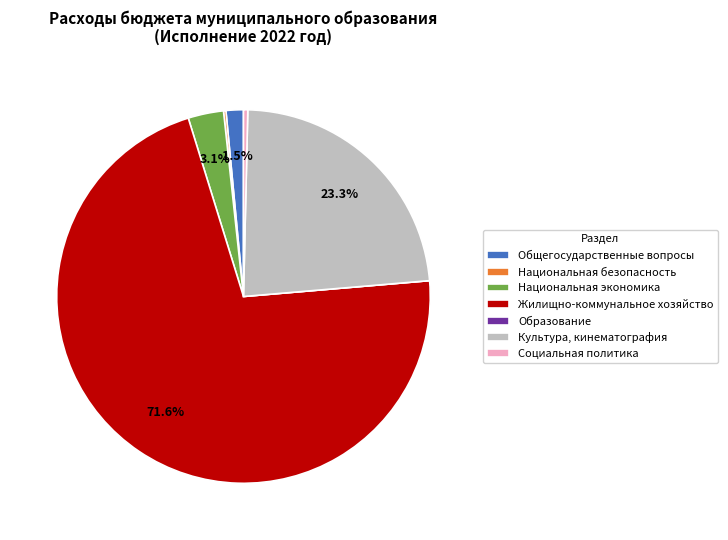

What percentage is NOT represented by Общегосударственные вопросы?

98.5%